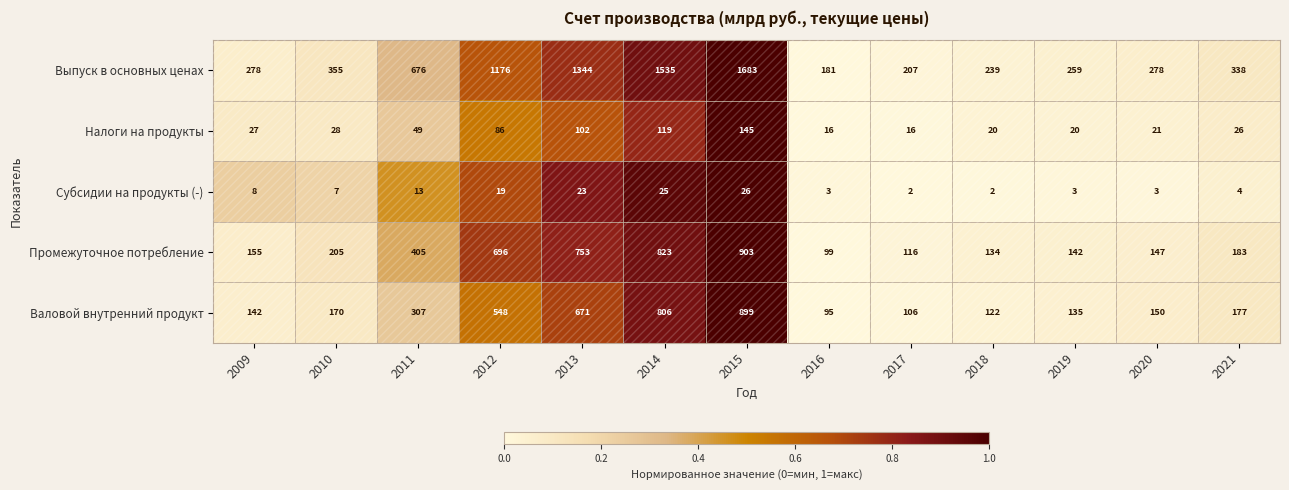

How many data points does each series have?

13